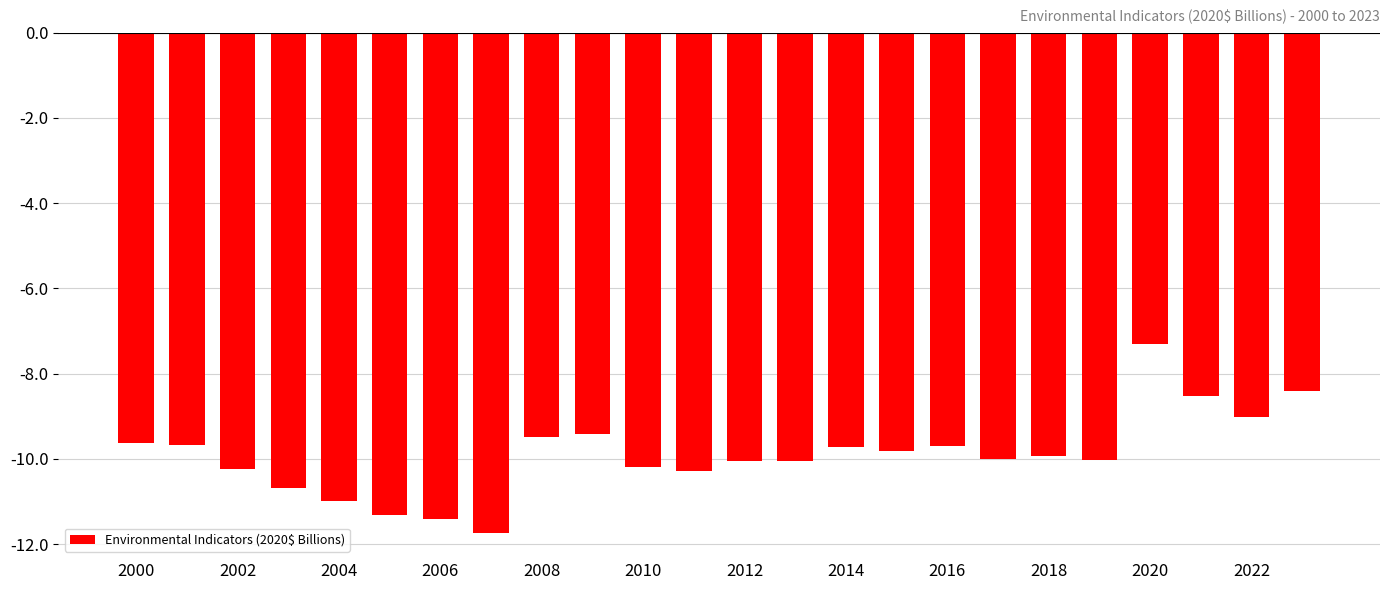

What is the greatest value displayed?

-7.3